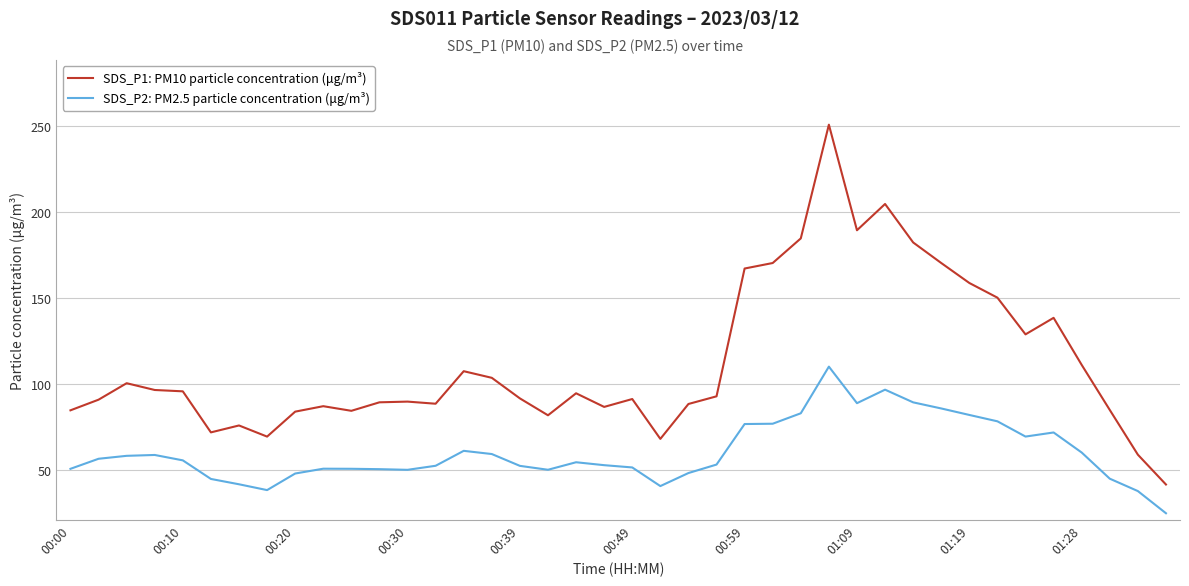

What is the difference between the maximum and minimum values in the SDS_P2: PM2.5 particle concentration (μg/m³) series?

85.2